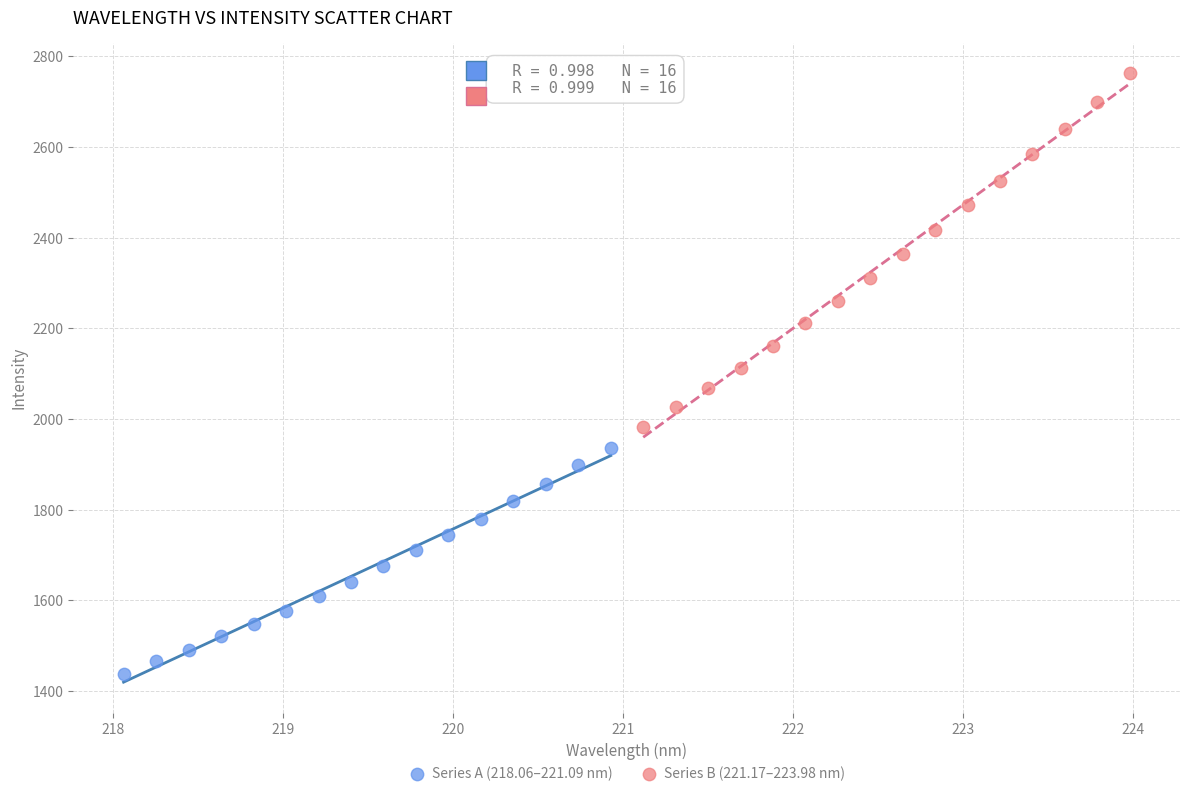

Which series contains the highest Y value?

Series B (221.17–223.98 nm)